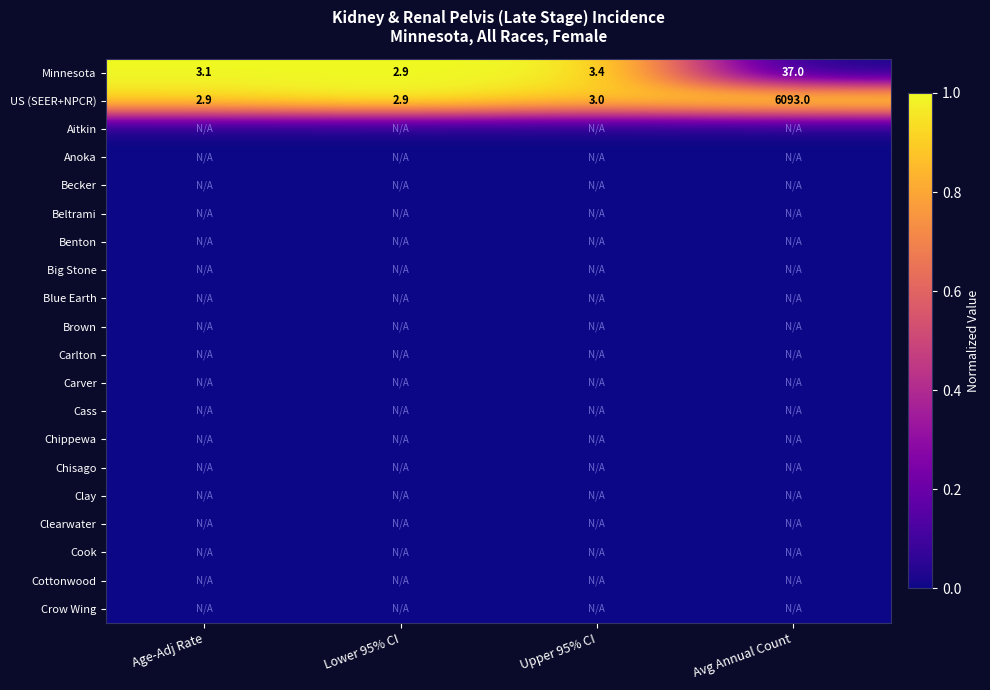

Is it true that Minnesota equals 2.9 at Lower 95% CI?

True